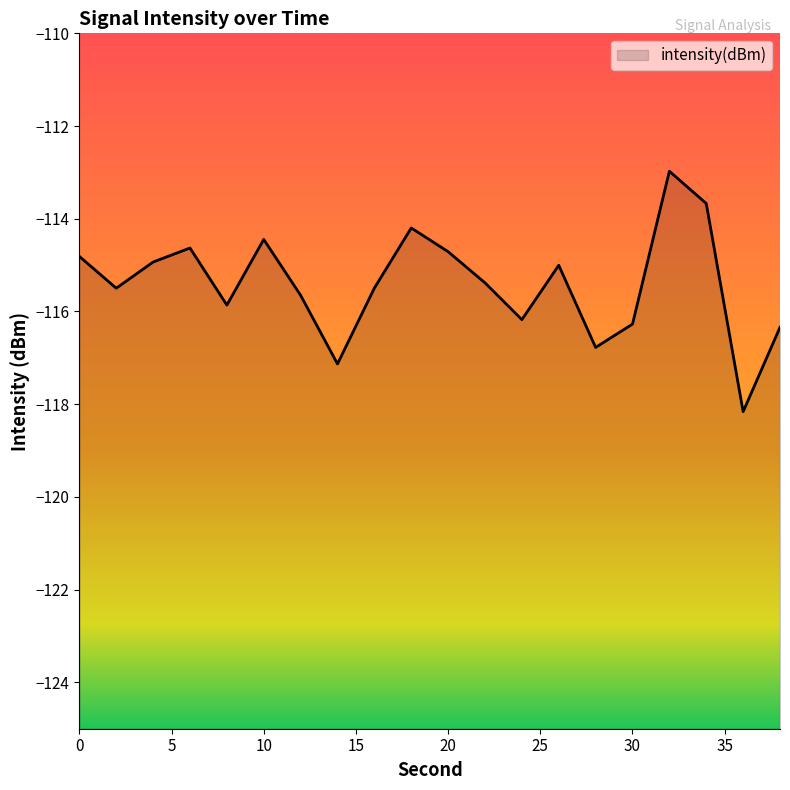

Rank the categories by value from highest to lowest.

32, 34, 18, 10, 6, 20, 0, 4, 26, 22, 16, 2, 12, 8, 24, 30, 38, 28, 14, 36